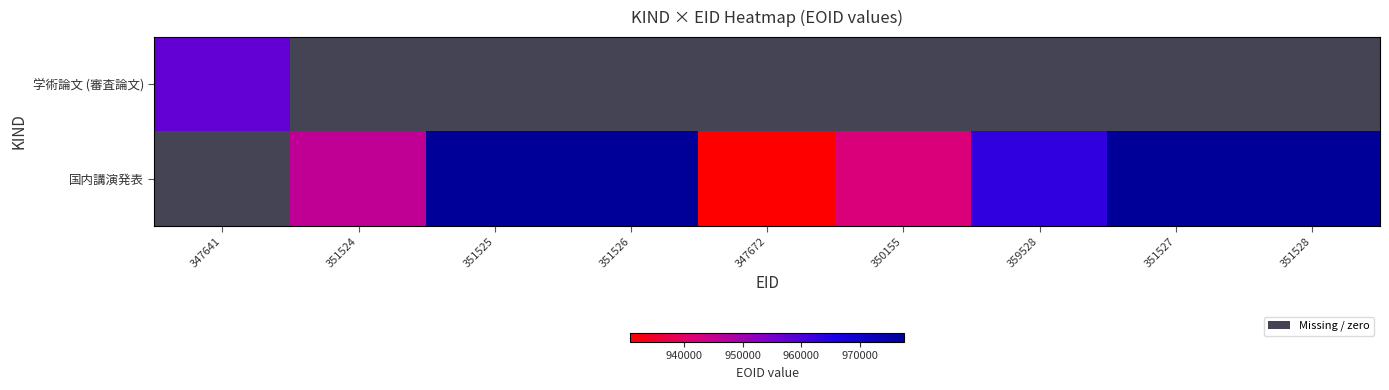

What is the maximum value for 学術論文 (審査論文)?

957424.0